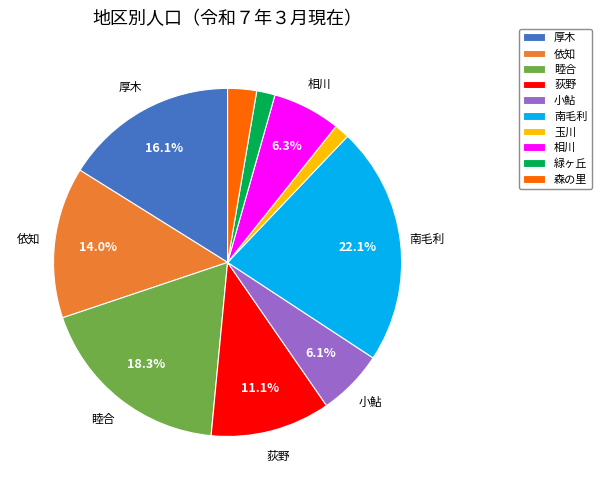

To the nearest percent, what percentage of the pie is 玉川?

1%